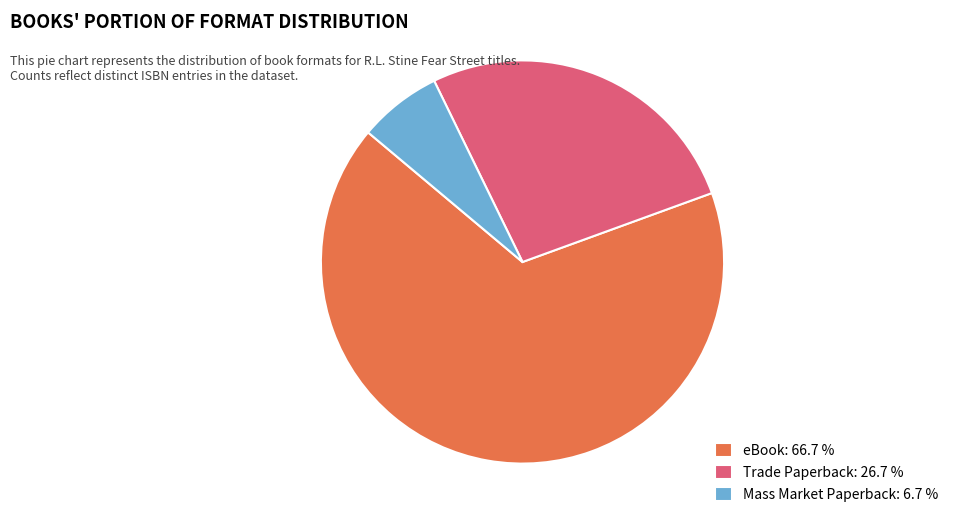

Which has a higher value, eBook: 66.7 % or Trade Paperback: 26.7 %?

eBook: 66.7 %